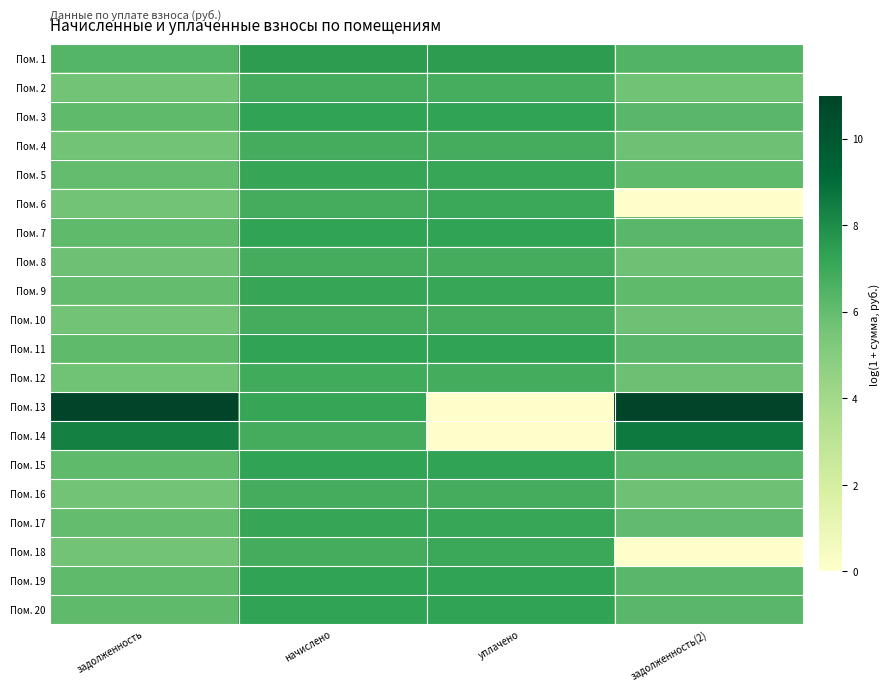

Reading left to right, list all the values displayed in this chart.

Пом. 1: задолженность=6.3	начислено=7.5	уплачено=7.5	задолженность(2)=6.4
Пом. 2: задолженность=5.6	начислено=6.8	уплачено=6.7	задолженность(2)=5.7
Пом. 3: задолженность=6.1	начислено=7.3	уплачено=7.3	задолженность(2)=6.2
Пом. 4: задолженность=5.6	начислено=6.8	уплачено=6.8	задолженность(2)=5.7
Пом. 5: задолженность=6.0	начислено=7.2	уплачено=7.2	задолженность(2)=6.1
Пом. 6: задолженность=5.6	начислено=6.8	уплачено=7.1	задолженность(2)=0.0
Пом. 7: задолженность=6.1	начислено=7.3	уплачено=7.3	задолженность(2)=6.2
Пом. 8: задолженность=5.7	начислено=6.8	уплачено=6.8	задолженность(2)=5.7
Пом. 9: задолженность=6.0	начислено=7.2	уплачено=7.2	задолженность(2)=6.1
Пом. 10: задолженность=5.6	начислено=6.8	уплачено=6.8	задолженность(2)=5.7
Пом. 11: задолженность=6.1	начислено=7.3	уплачено=7.3	задолженность(2)=6.2
Пом. 12: задолженность=5.7	начислено=6.9	уплачено=6.8	задолженность(2)=5.8
Пом. 13: задолженность=11.0	начислено=7.2	уплачено=0.0	задолженность(2)=11.0
Пом. 14: задолженность=8.4	начислено=6.8	уплачено=0.0	задолженность(2)=8.6
Пом. 15: задолженность=6.1	начислено=7.3	уплачено=7.3	задолженность(2)=6.2
Пом. 16: задолженность=5.6	начислено=6.8	уплачено=6.8	задолженность(2)=5.7
Пом. 17: задолженность=6.0	начислено=7.2	уплачено=7.2	задолженность(2)=6.1
Пом. 18: задолженность=5.6	начислено=6.8	уплачено=7.1	задолженность(2)=0.0
Пом. 19: задолженность=6.1	начислено=7.3	уплачено=7.3	задолженность(2)=6.2
Пом. 20: задолженность=6.1	начислено=7.3	уплачено=7.3	задолженность(2)=6.2